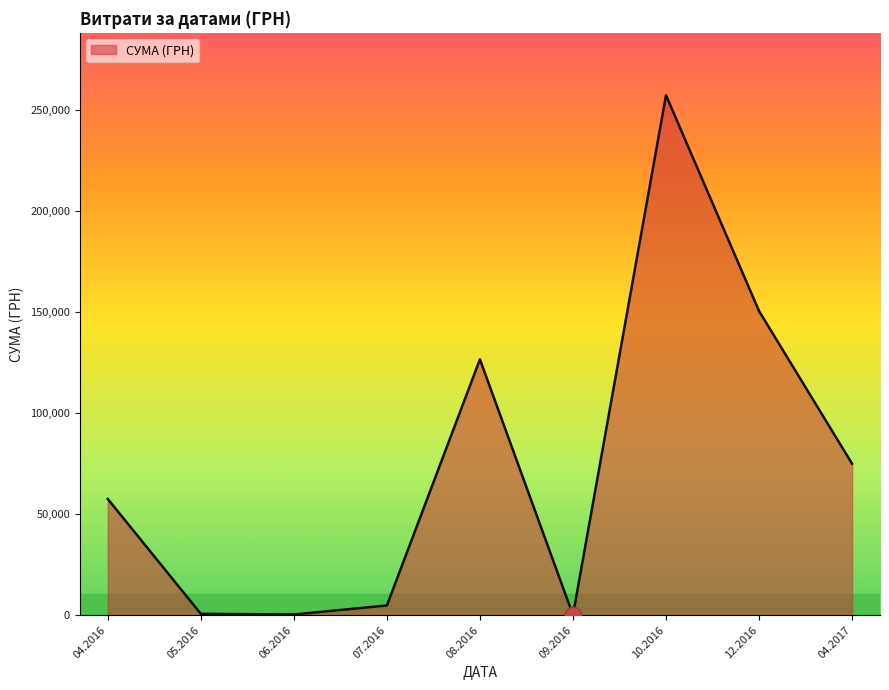

What is the smallest value displayed?

84.5